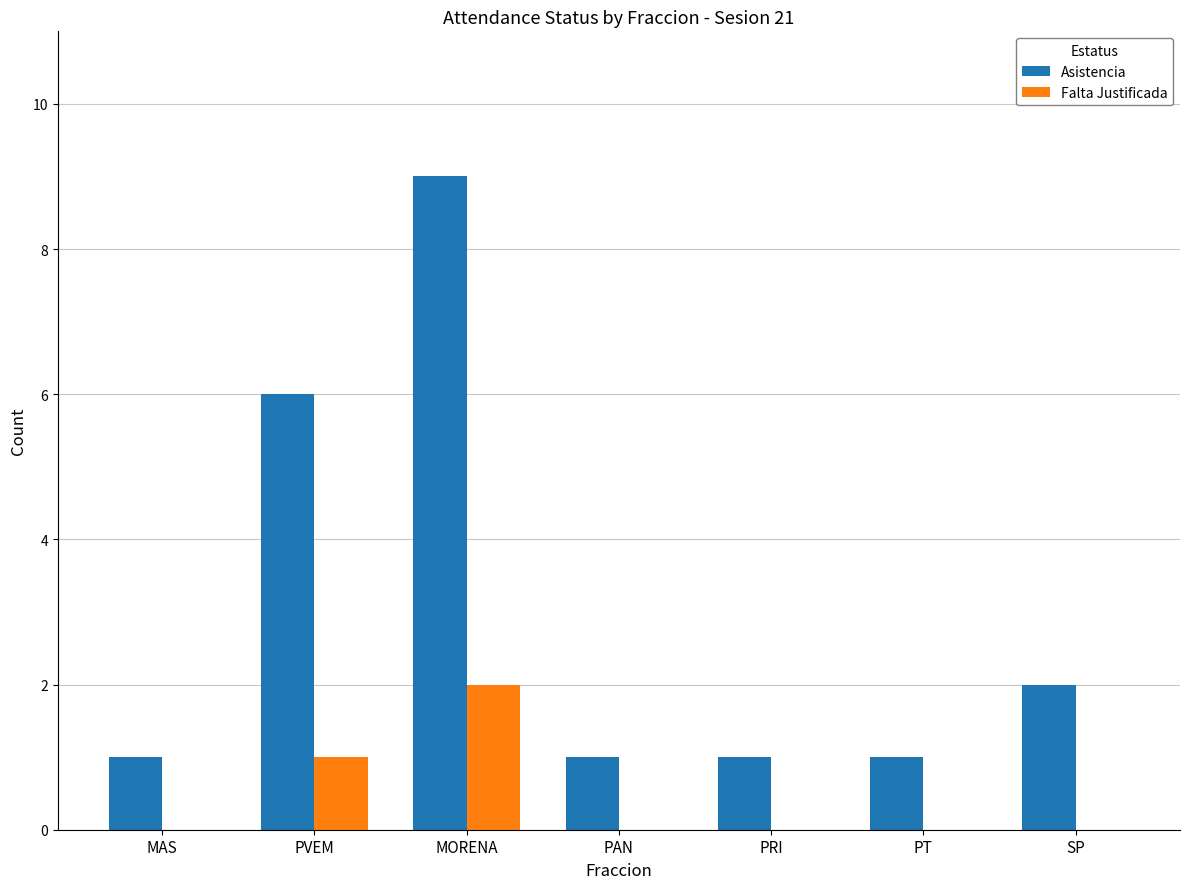

Between MAS and SP, which series saw the biggest shift?

Asistencia